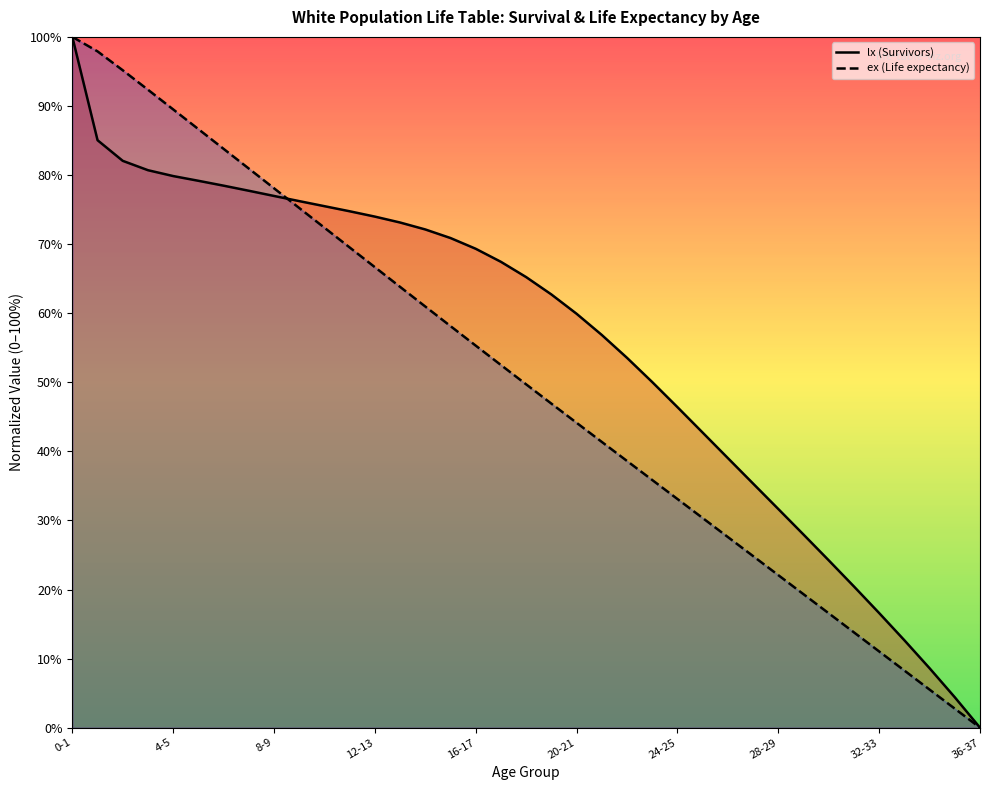

How many lines are shown in the chart?

2